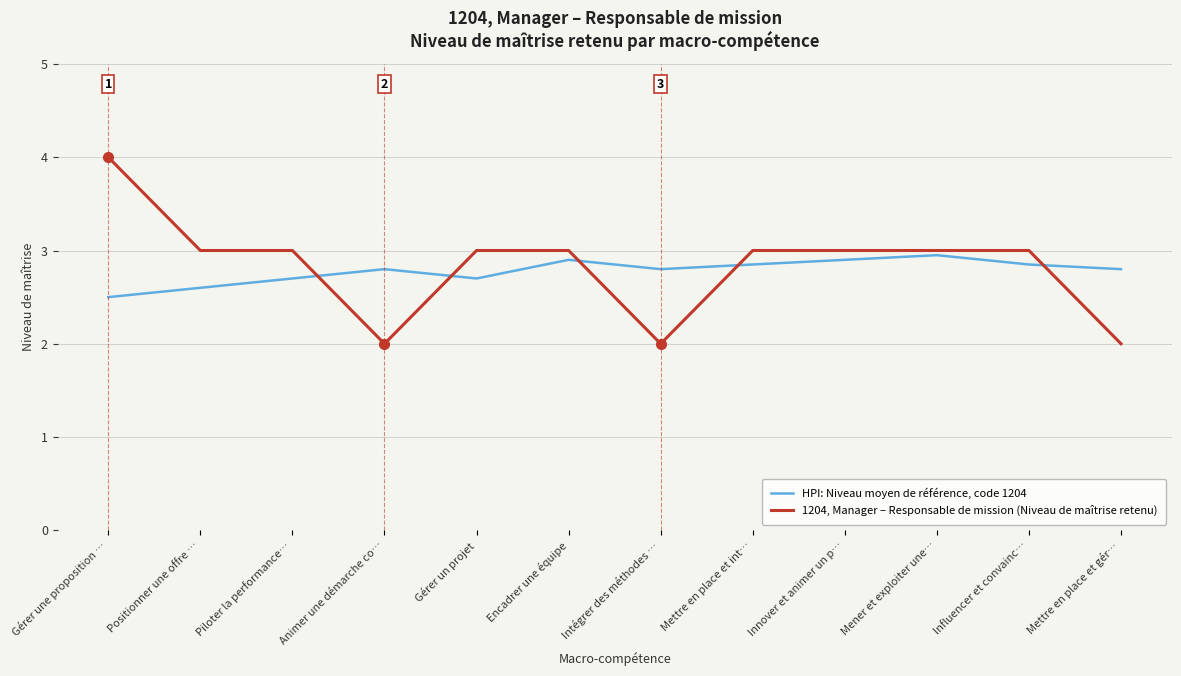

What is the difference between the second highest and minimum values in the HPI: Niveau moyen de référence, code 1204 series?

0.4